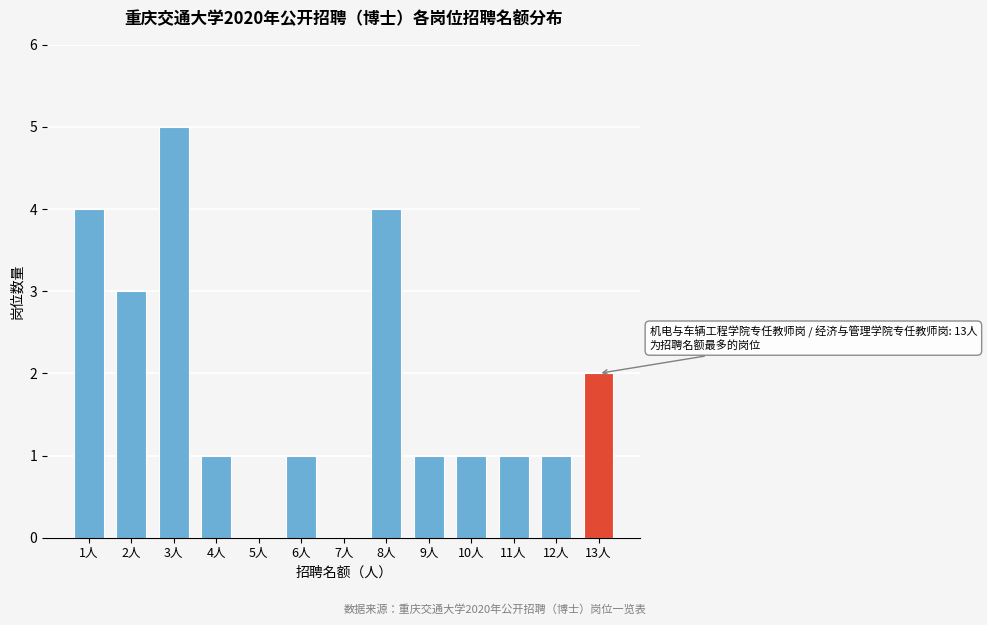

Reading left to right, extract all data points from this chart.

1人=4	2人=3	3人=5	4人=1	5人=0	6人=1	7人=0	8人=4	9人=1	10人=1	11人=1	12人=1	13人=2